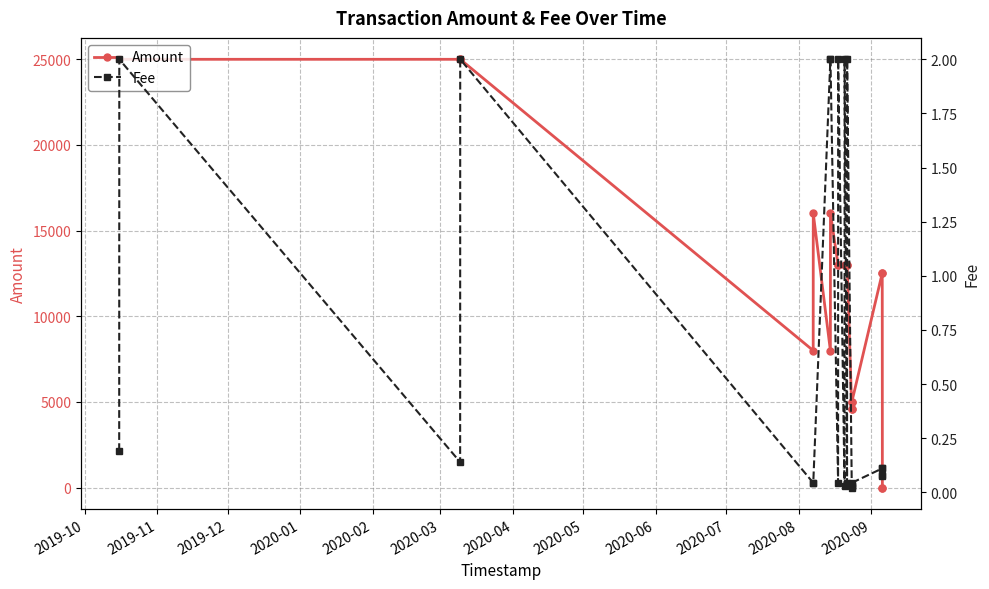

What is the value of the Amount point at the 11th from the left?

13000.0